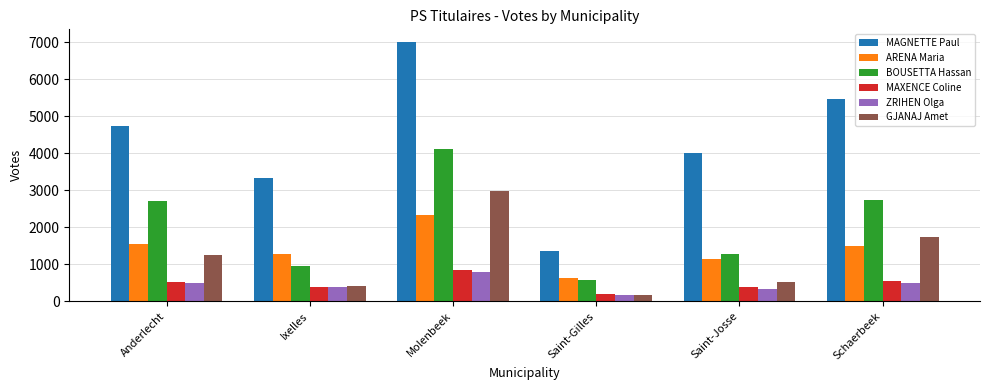

At which category is the sum across all series the highest?

Molenbeek